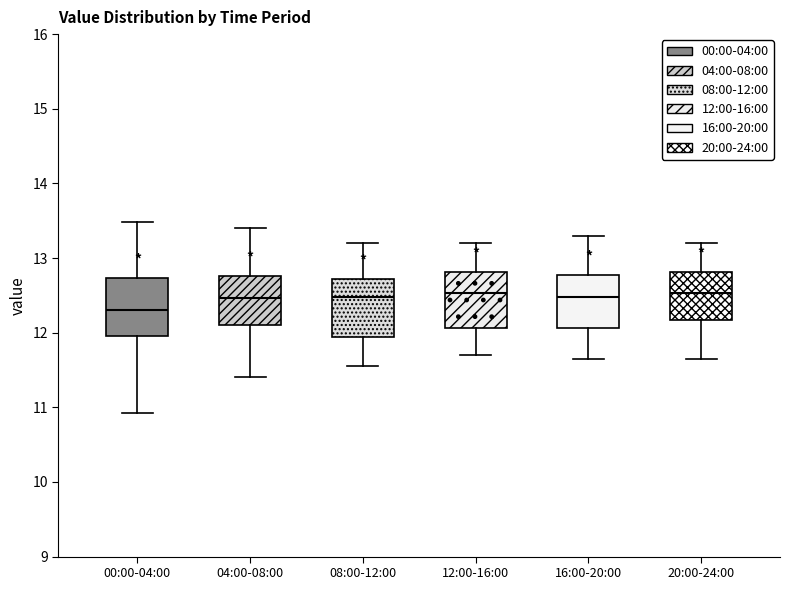

Which box's median line is the lowest?

00:00-04:00